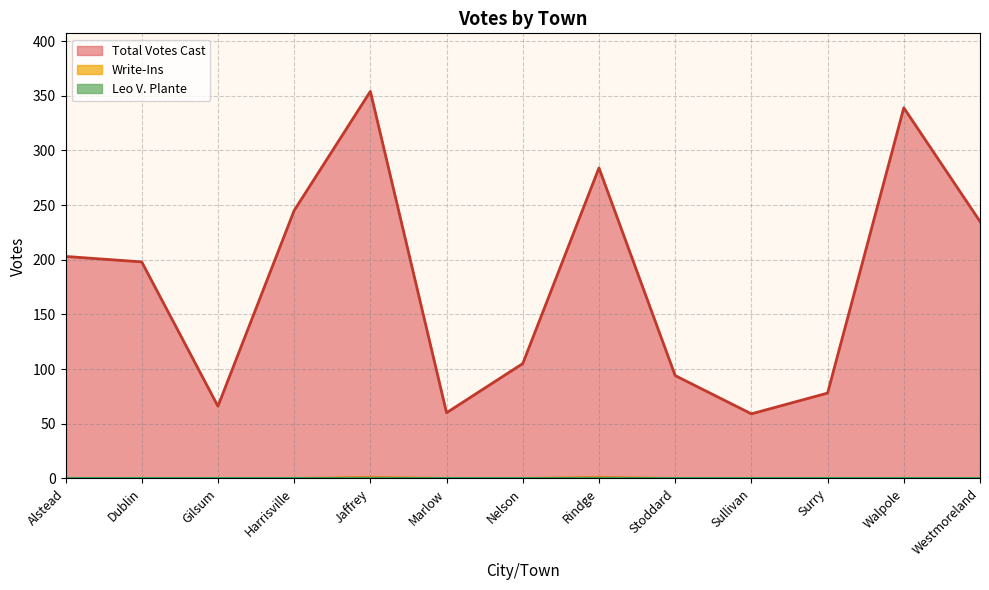

Is it true that Total Votes Cast equals 66 at Alstead?

False